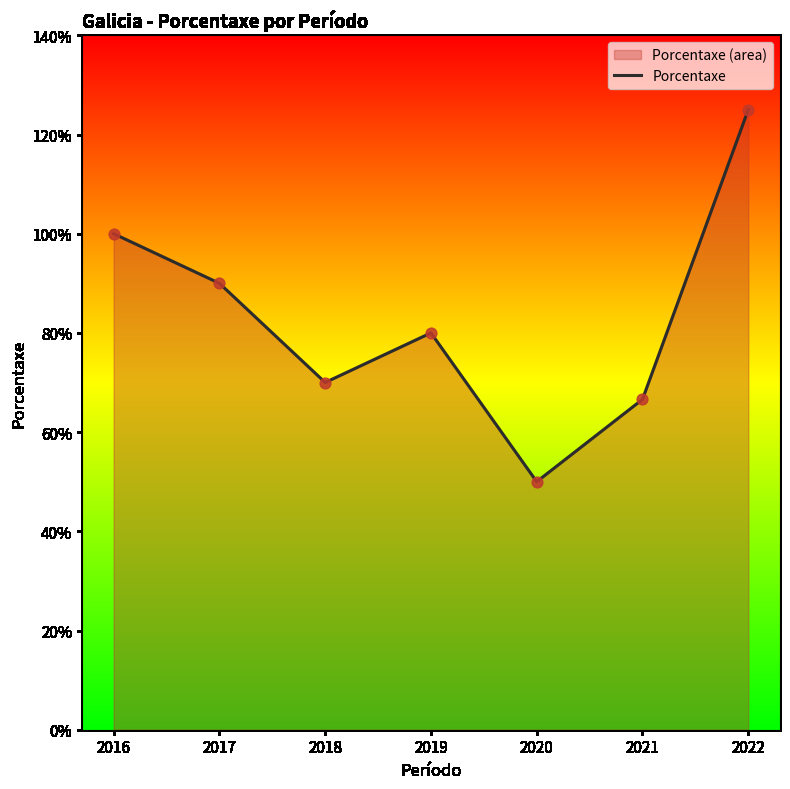

What is the ratio of the value at 2020 to the value at 2016?

0.5